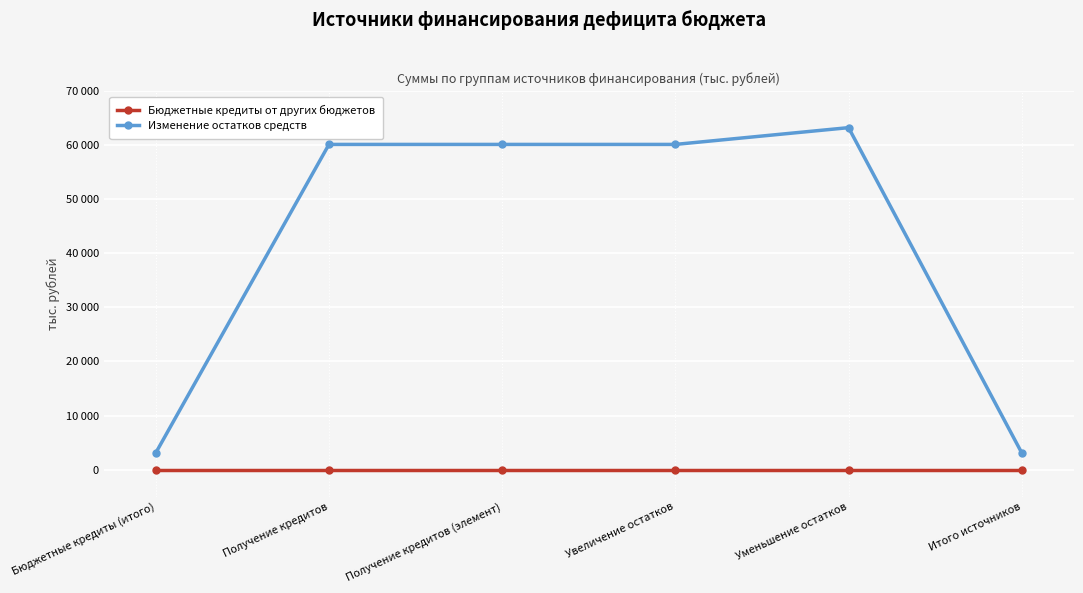

What are all the series names shown in the legend?

Бюджетные кредиты от других бюджетов, Изменение остатков средств